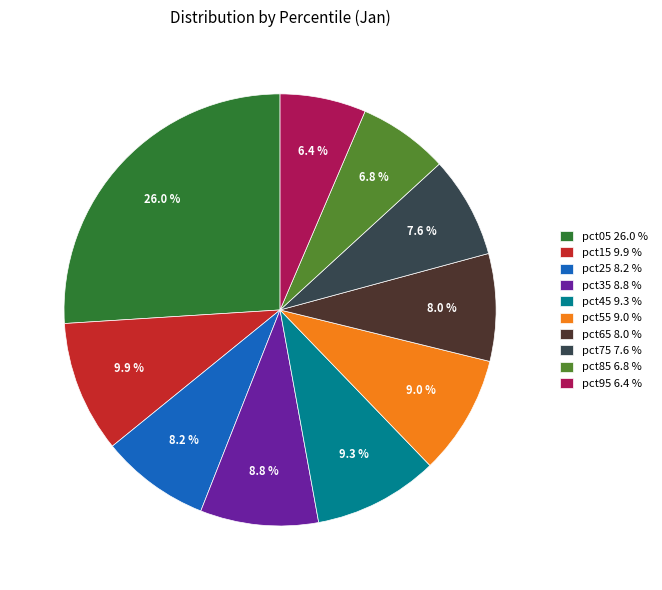

How much of the chart is everything except pct15?

90.1%